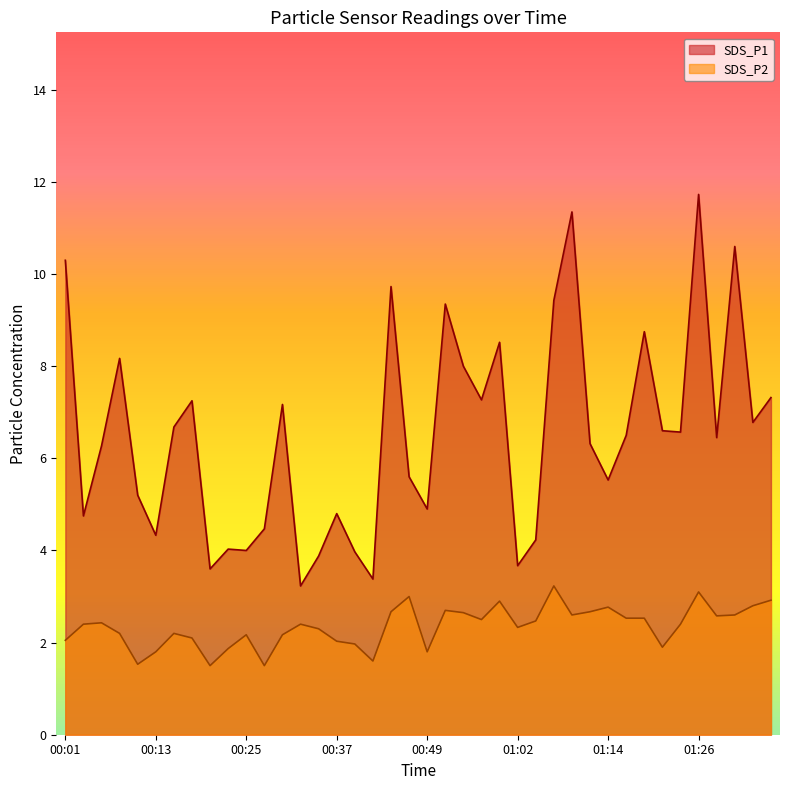

Is it true that SDS_P2 equals 1.8 at 00:59?

False